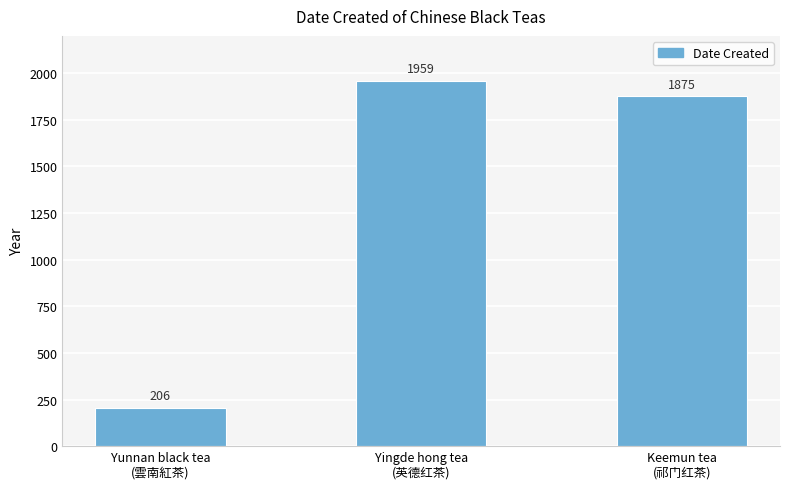

What is the minimum value shown in the chart?

206